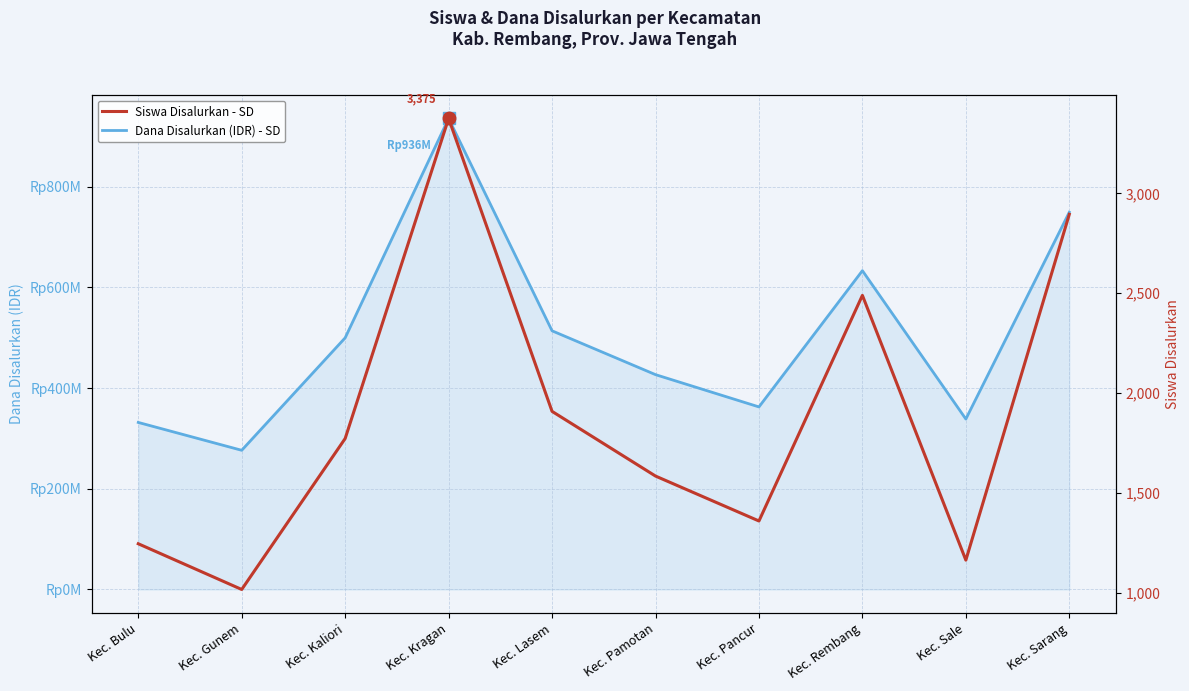

Reading left to right, extract all data points from this chart.

Dana Disalurkan (IDR) - SD: Kec. Bulu=331875000	Kec. Gunem=276525000	Kec. Kaliori=499950000	Kec. Kragan=935775000	Kec. Lasem=513900000	Kec. Pamotan=426825000	Kec. Pancur=362700000	Kec. Rembang=633375000	Kec. Sale=338625000	Kec. Sarang=749475000
Siswa Disalurkan - SD: Kec. Bulu=1245	Kec. Gunem=1016	Kec. Kaliori=1772	Kec. Kragan=3375	Kec. Lasem=1908	Kec. Pamotan=1584	Kec. Pancur=1359	Kec. Rembang=2489	Kec. Sale=1163	Kec. Sarang=2895